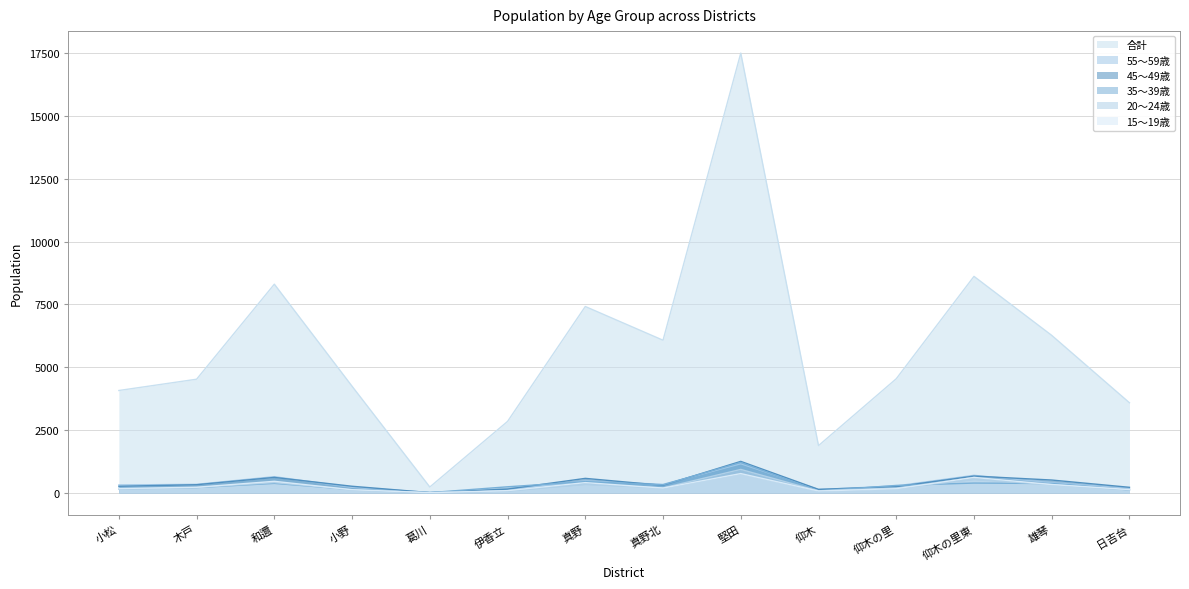

At which category does 55～59歳 reach its first local peak?

和邇